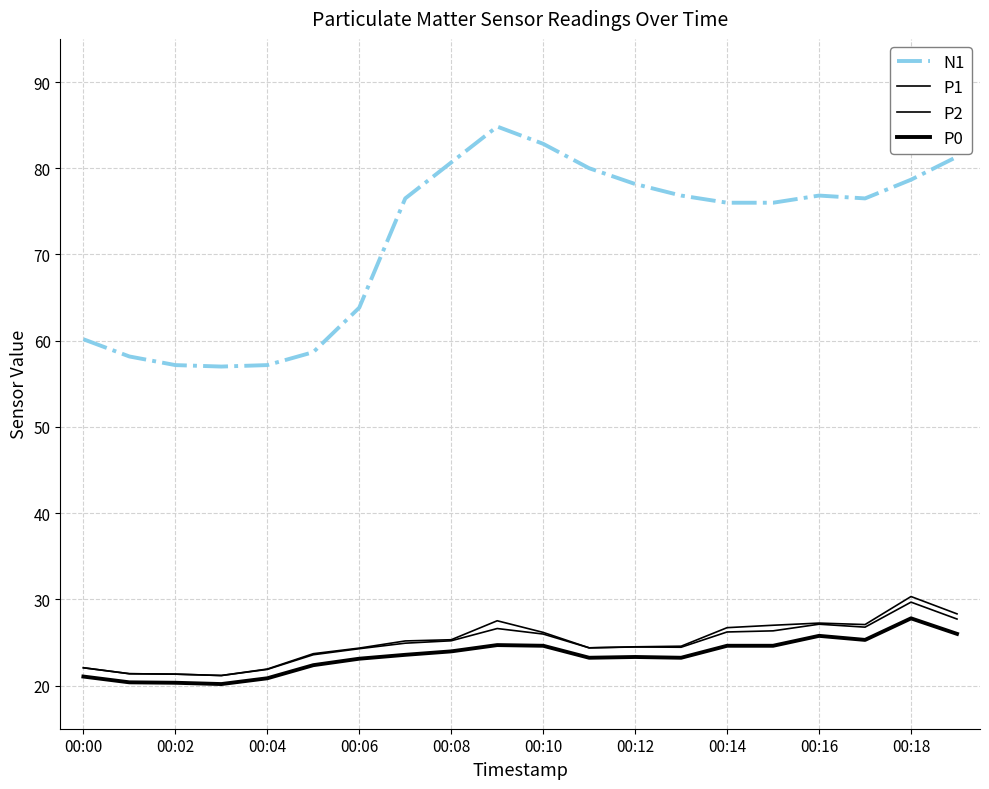

How many lines are shown in the chart?

4